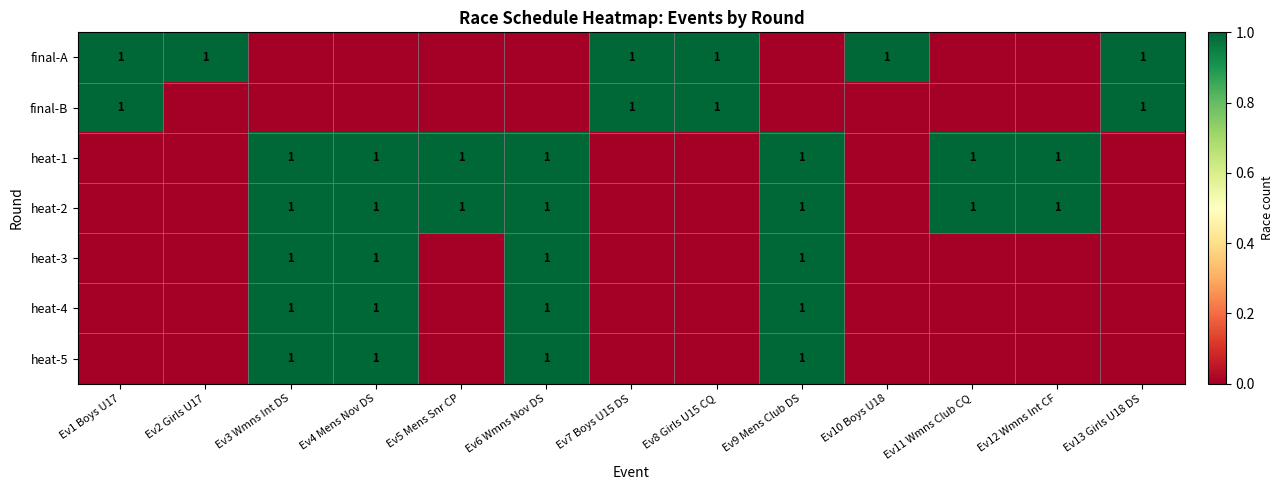

Is it true that heat-4 equals 1 at Ev4 Mens Nov DS?

True